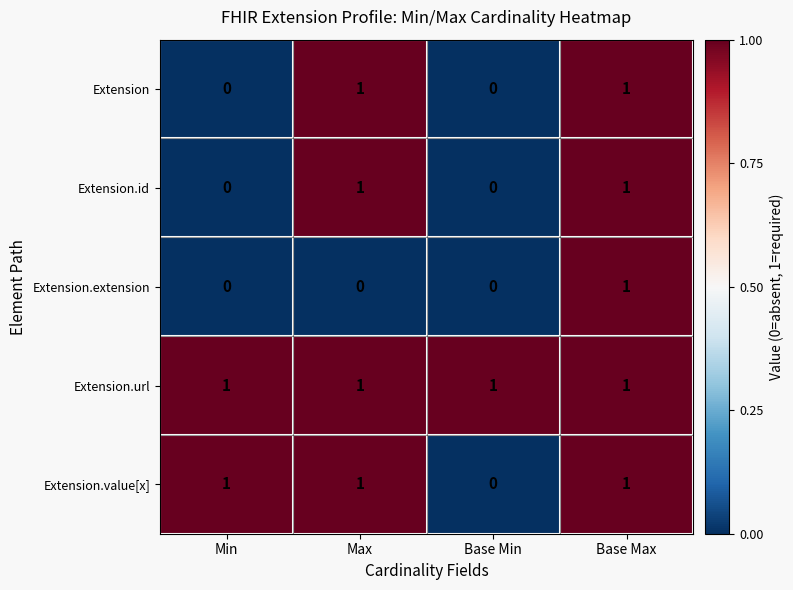

Count the Extension values in the range 0 to 1.

4